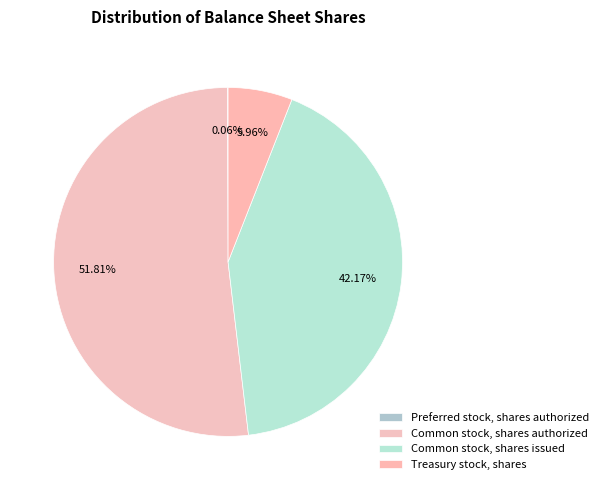

To the nearest percent, what percentage of the pie is Treasury stock, shares?

6%